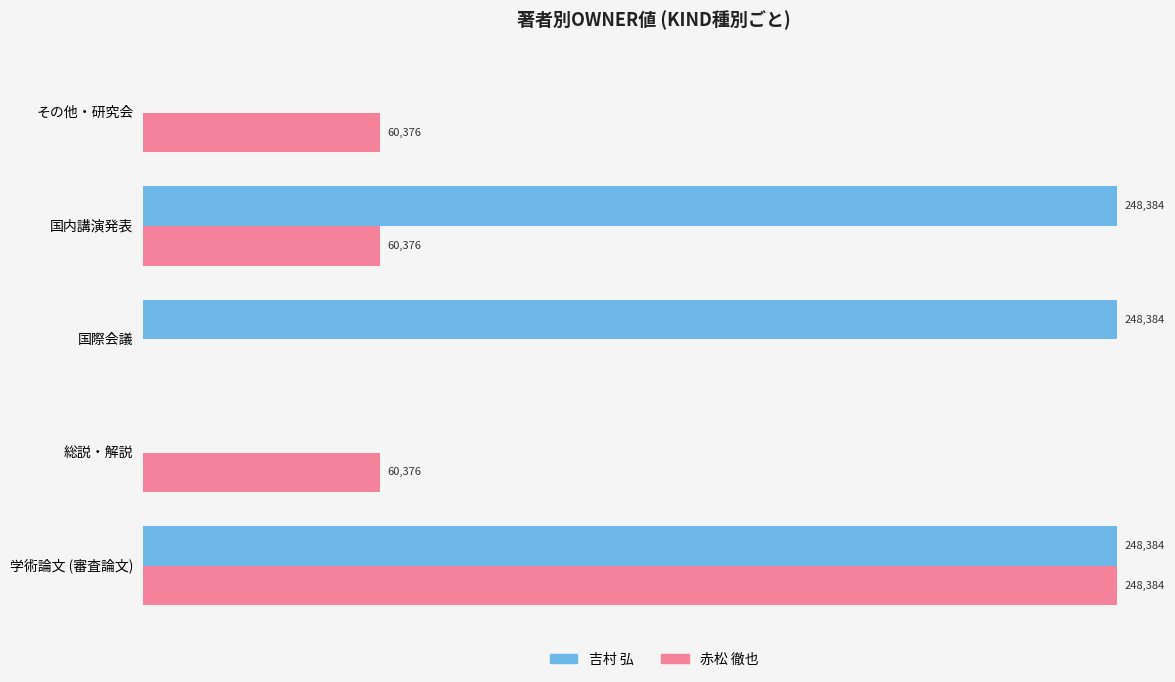

At which category is the sum across all series the highest?

学術論文 (審査論文)